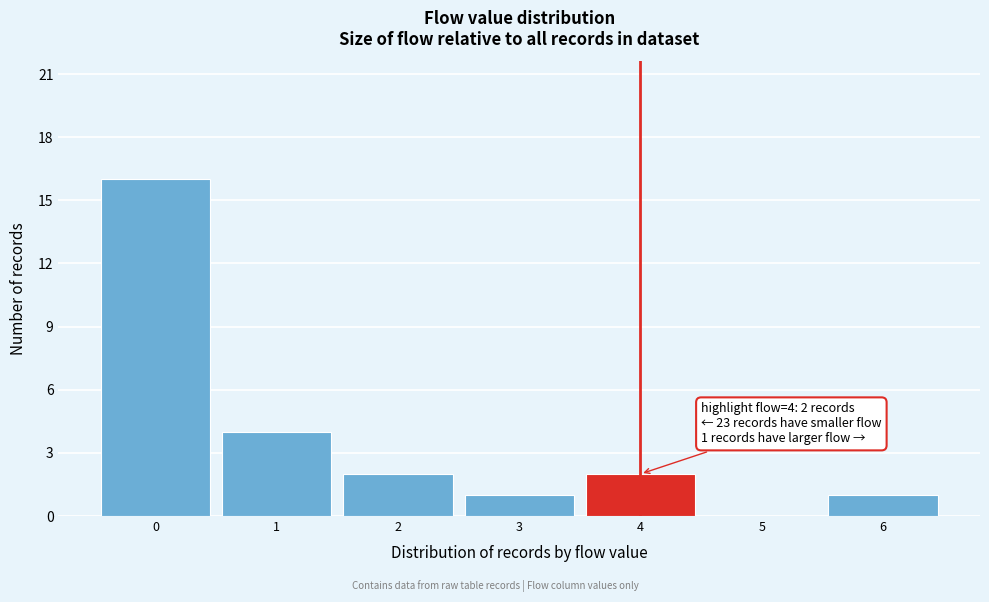

Which range on the x-axis has the tallest bar?

-0.5 to 0.5